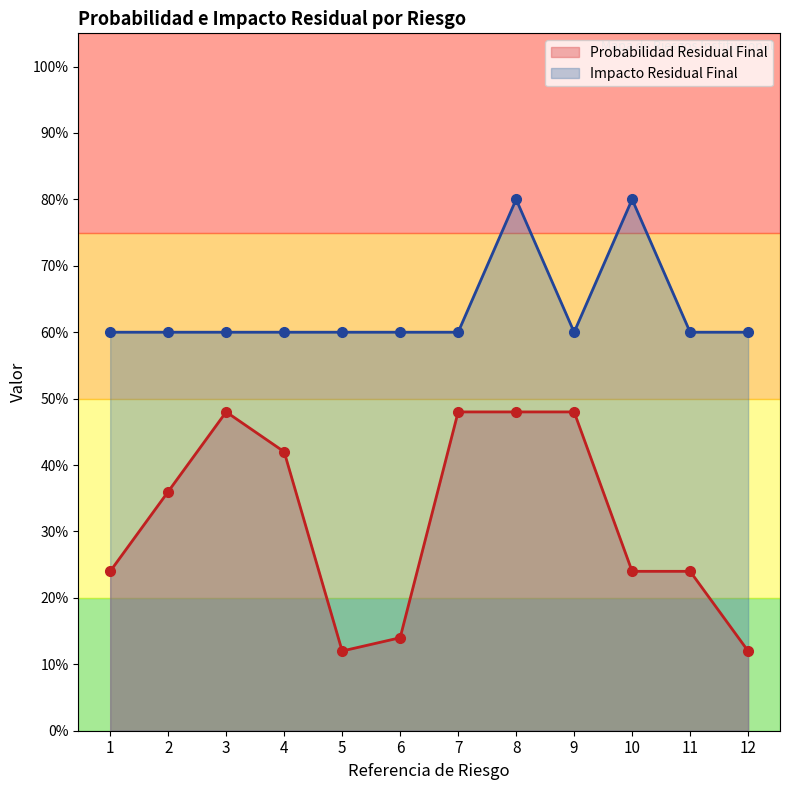

List the series in order of their peak value, lowest first.

Probabilidad Residual Final, Impacto Residual Final